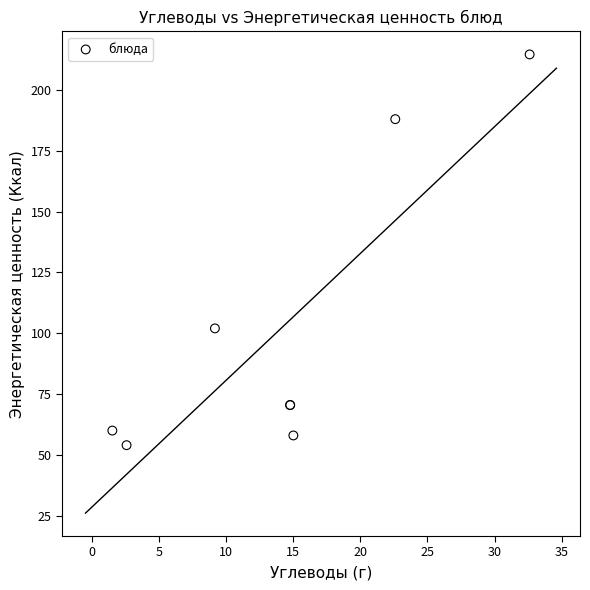

What Y value in the scatter plot is closest to 134?

102.0